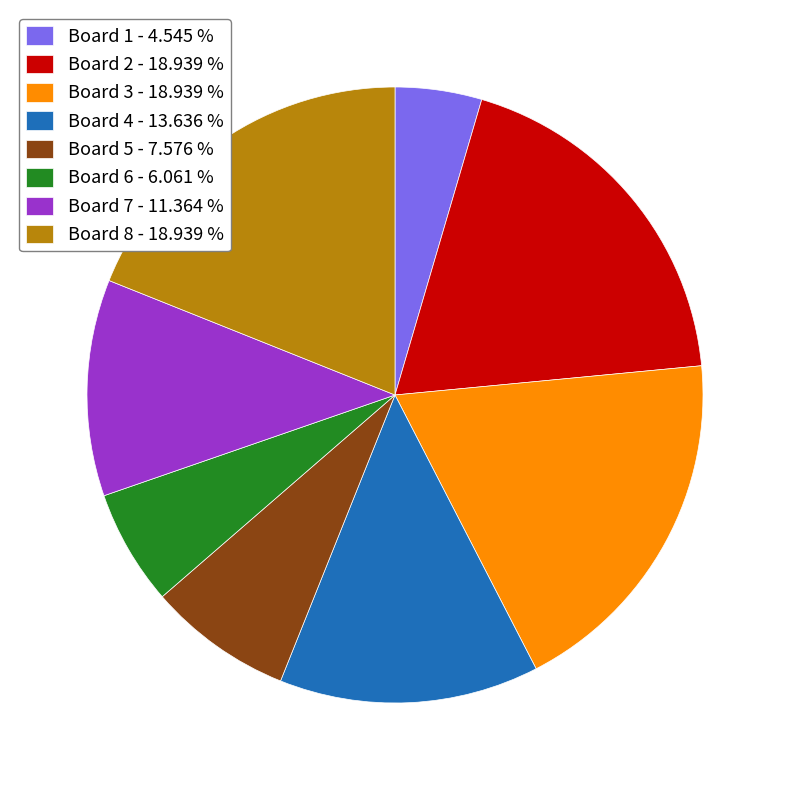

What is the smallest slice in the pie chart?

Board 1 - 4.545 %